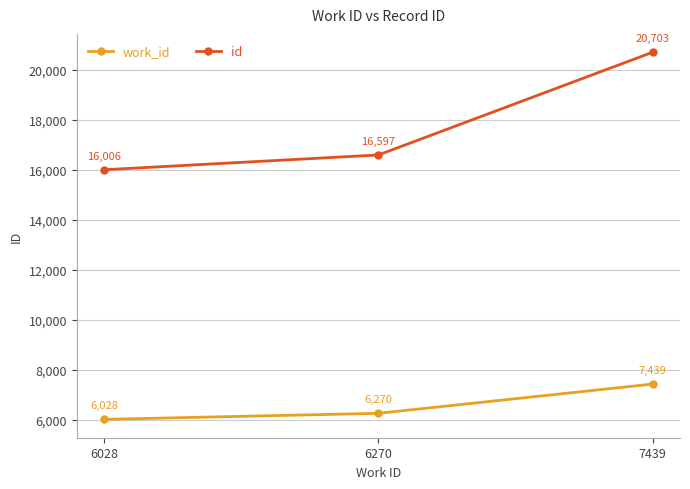

Where is work_id nearest to the value 6733?

6270